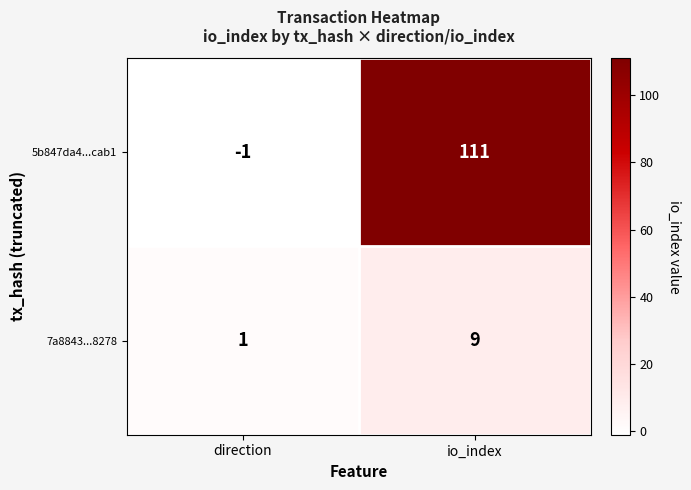

Rank the series at direction from lowest to highest value.

5b847da4...cab1, 7a8843...8278